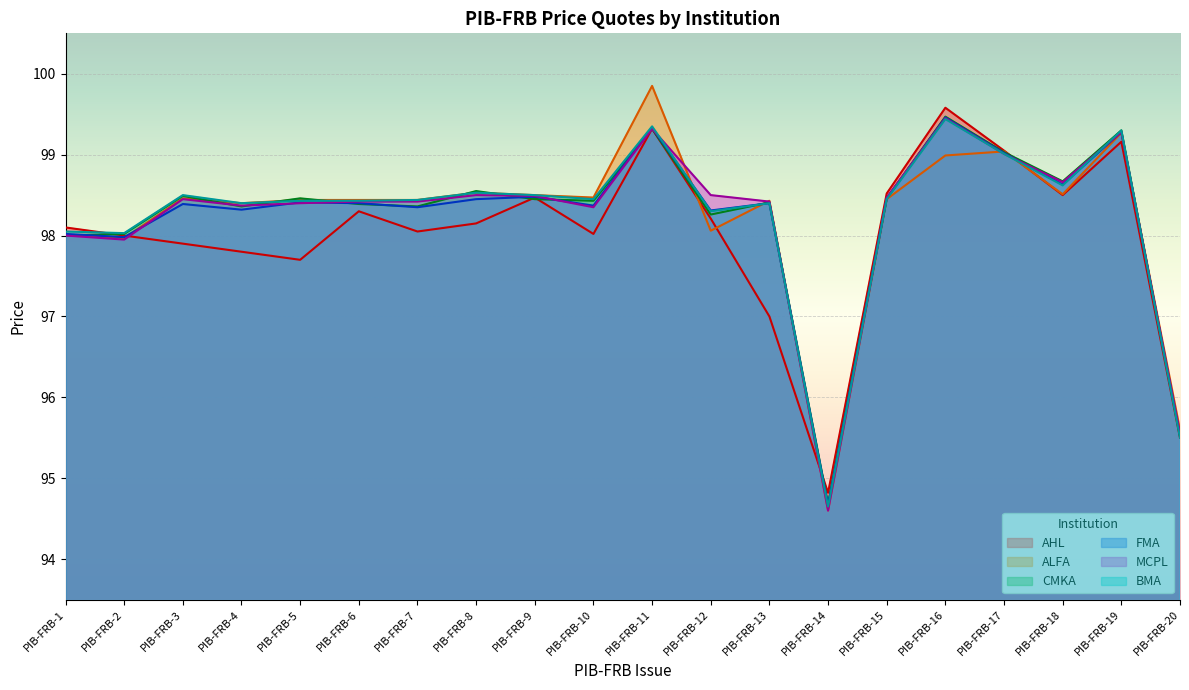

Between which two adjacent categories do ALFA and BMA first intersect?

PIB-FRB-11 and PIB-FRB-12